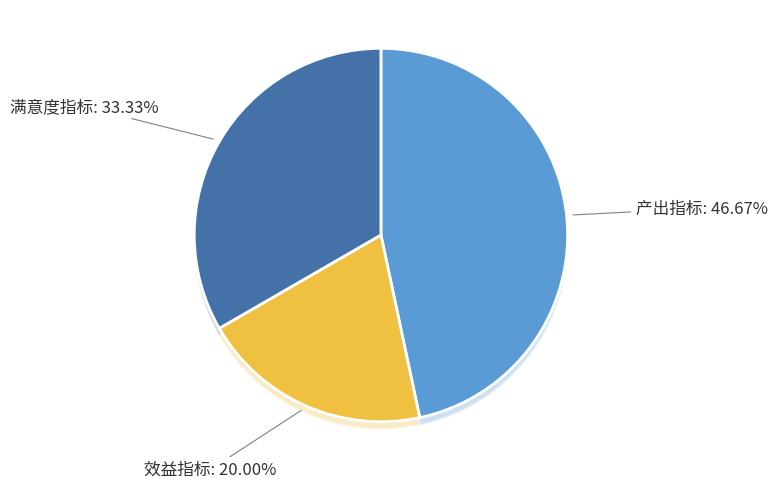

What percentage do 效益指标 and 满意度指标 together represent?

53.3%